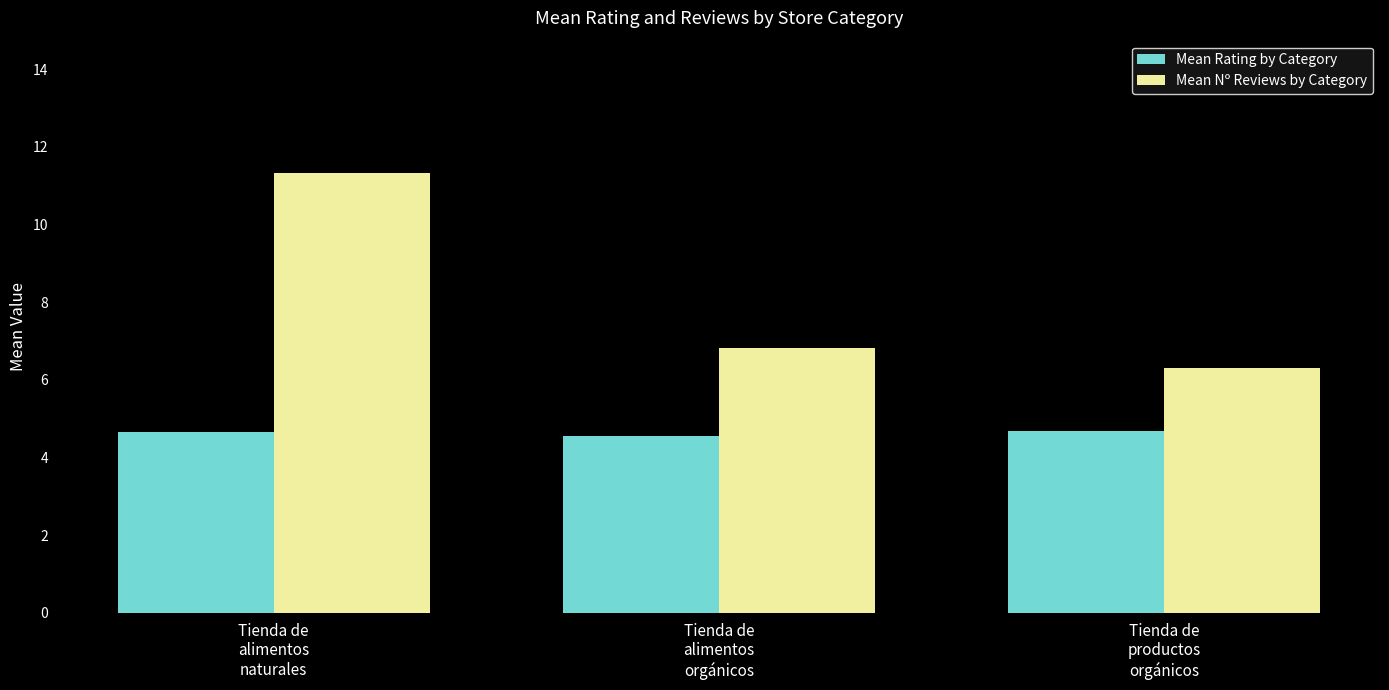

Reading left to right, list all the values displayed in this chart.

Mean Rating by Category: Tienda de
alimentos
naturales=4.7	Tienda de
alimentos
orgánicos=4.6	Tienda de
productos
orgánicos=4.7
Mean Nº Reviews by Category: Tienda de
alimentos
naturales=11.3	Tienda de
alimentos
orgánicos=6.8	Tienda de
productos
orgánicos=6.3